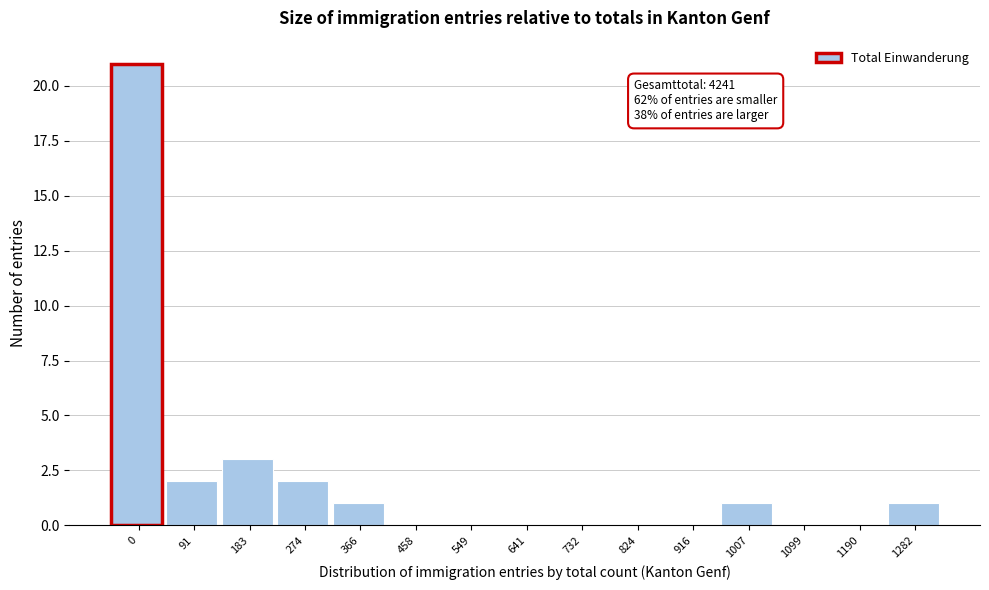

Reading left to right, transcribe all the data shown in this chart.

0=21	91=2	183=3	274=2	366=1	458=0	549=0	641=0	732=0	824=0	916=0	1007=1	1099=0	1190=0	1282=1